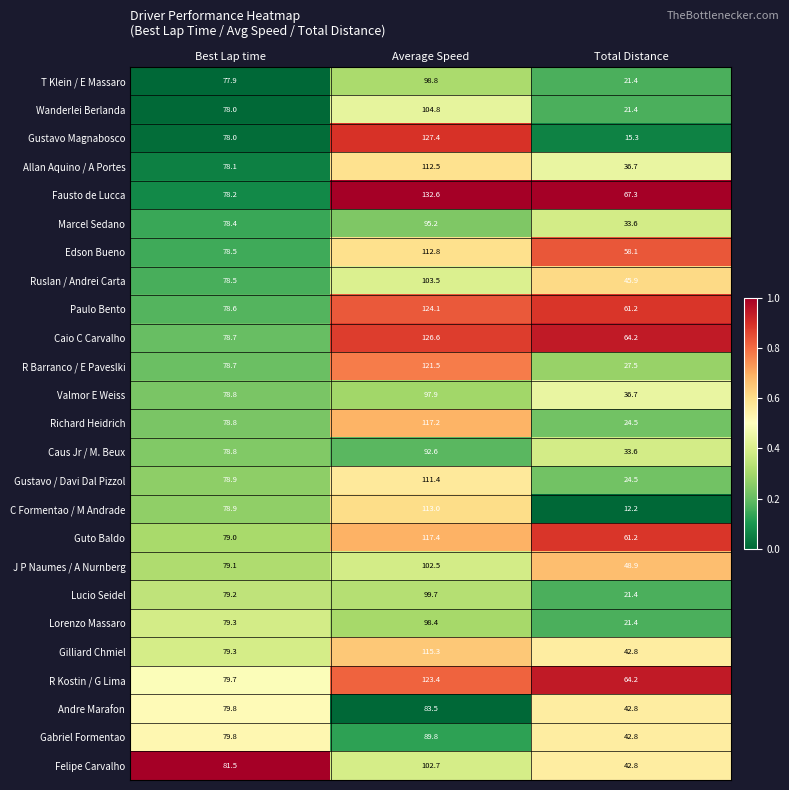

Rank the series at Average Speed from lowest to highest value.

Andre Marafon, Gabriel Formentao, Caus Jr / M. Beux, Marcel Sedano, Valmor E Weiss, Lorenzo Massaro, T Klein / E Massaro, Lucio Seidel, J P Naumes / A Nurnberg, Felipe Carvalho, Ruslan / Andrei Carta, Wanderlei Berlanda, Gustavo / Davi Dal Pizzol, Allan Aquino / A Portes, Edson Bueno, C Formentao / M Andrade, Gilliard Chmiel, Richard Heidrich, Guto Baldo, R Barranco / E Paveslki, R Kostin / G Lima, Paulo Bento, Caio C Carvalho, Gustavo Magnabosco, Fausto de Lucca